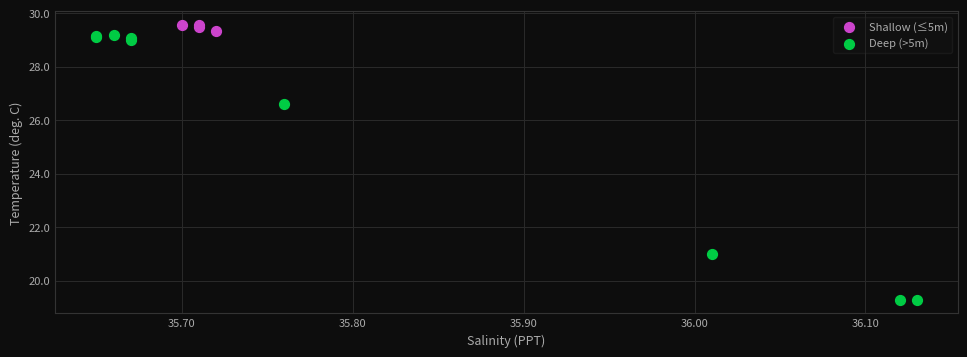

Which series has the largest Y range (max minus min)?

Deep (>5m)